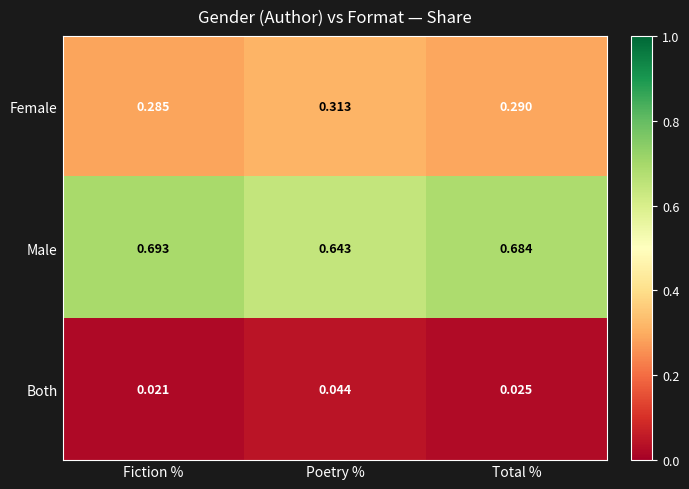

Rank the series by their average value, from highest to lowest.

Male, Female, Both